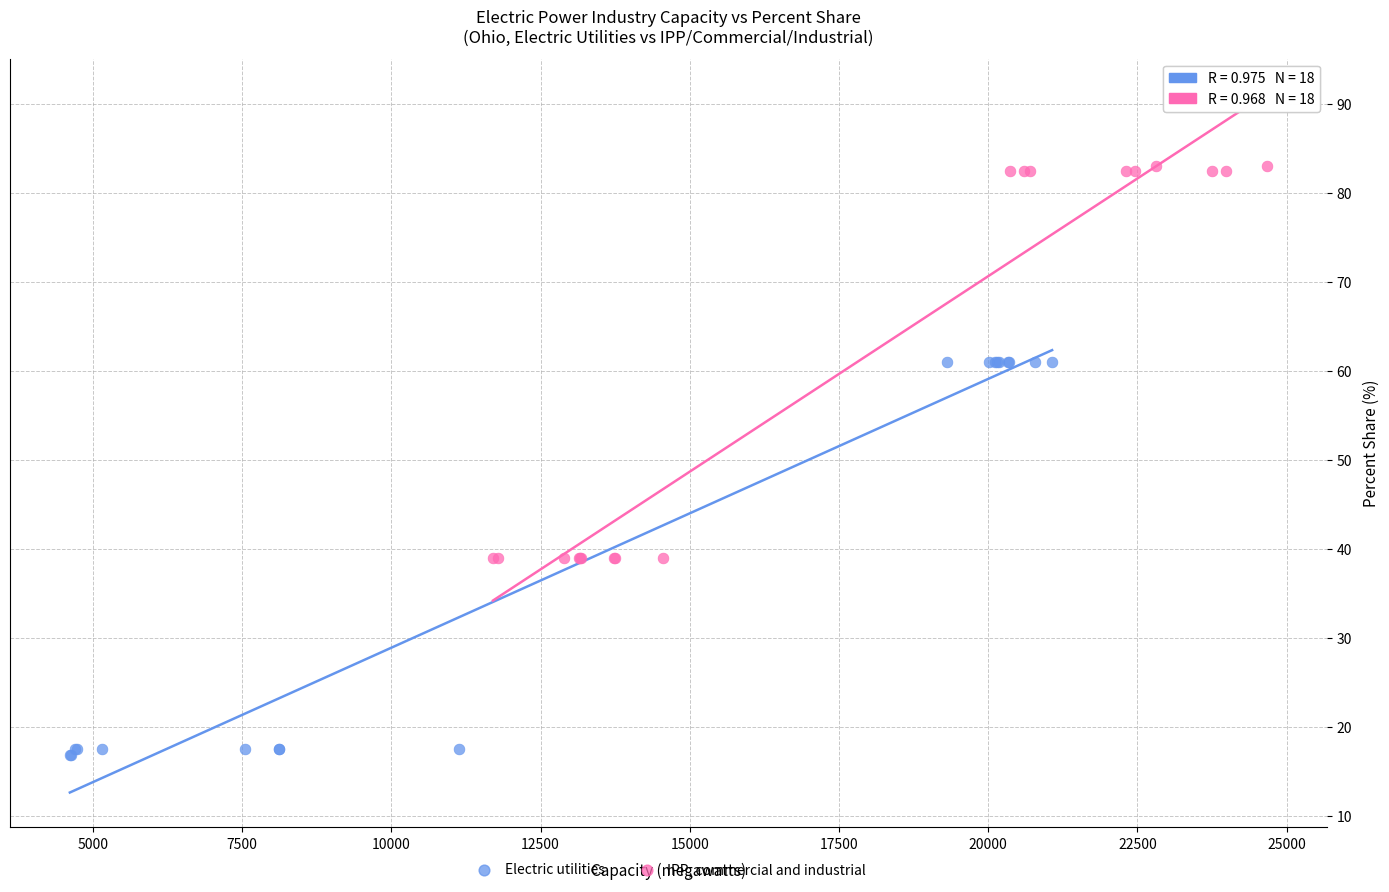

Which series reaches the minimum Y coordinate?

Electric utilities